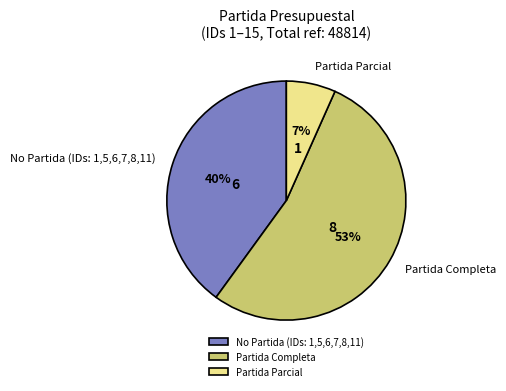

Rank the categories by value from lowest to highest.

Partida Parcial, No Partida (IDs: 1,5,6,7,8,11), Partida Completa